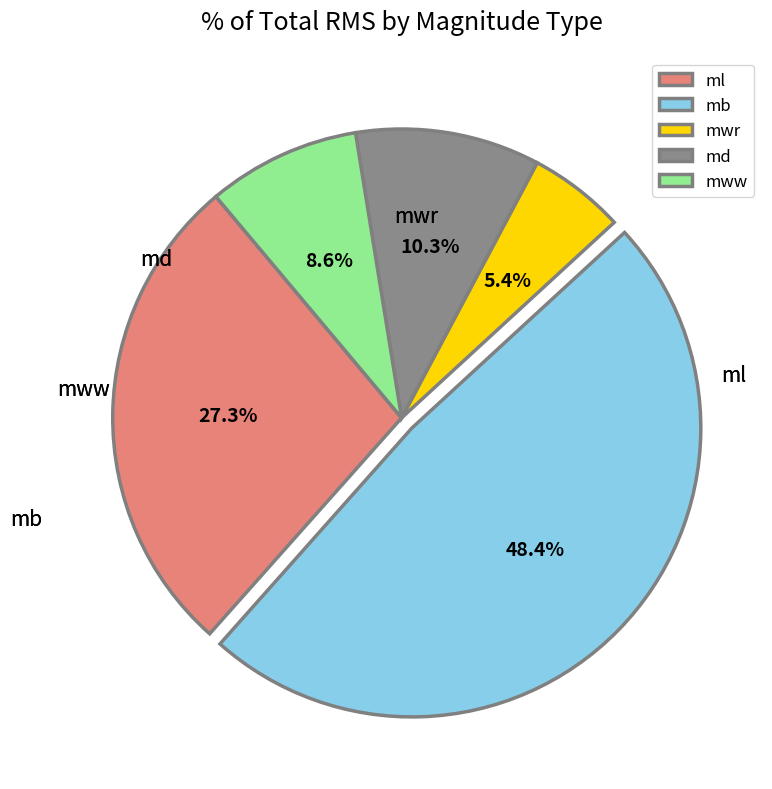

To the nearest percent, what is the difference between the largest and smallest slice percentages?

43%